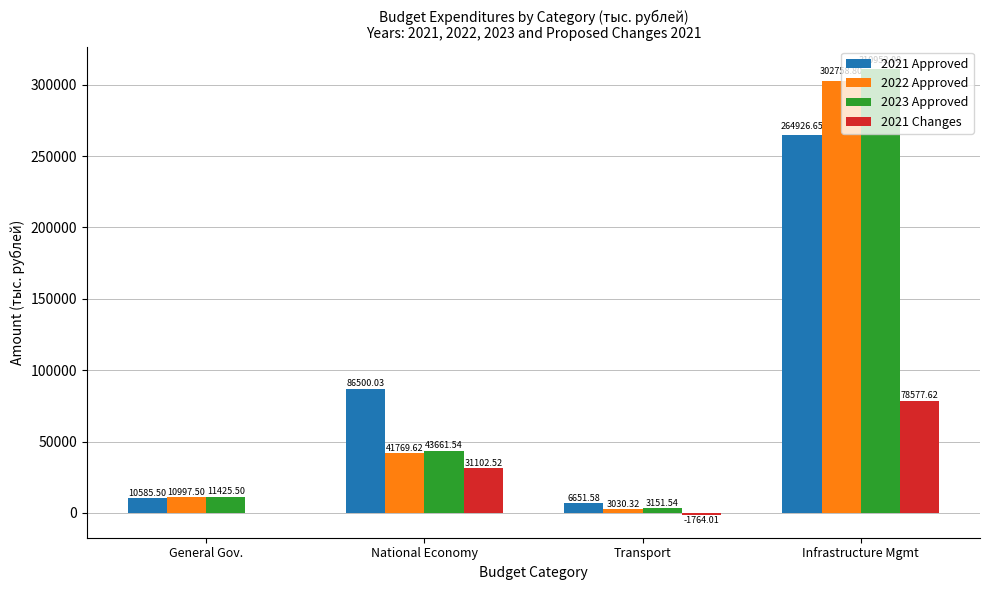

Reading left to right, what are all the values shown in this chart?

2021 Approved: General Gov.=10585.5	National Economy=86500.0	Transport=6651.6	Infrastructure Mgmt=264926.7
2022 Approved: General Gov.=10997.5	National Economy=41769.6	Transport=3030.3	Infrastructure Mgmt=302758.8
2023 Approved: General Gov.=11425.5	National Economy=43661.5	Transport=3151.5	Infrastructure Mgmt=310952.1
2021 Changes: General Gov.=0.0	National Economy=31102.5	Transport=-1764.0	Infrastructure Mgmt=78577.6